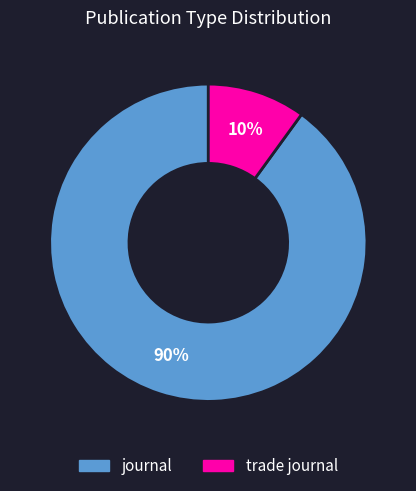

Do journal and trade journal together represent more than half of the pie?

Yes